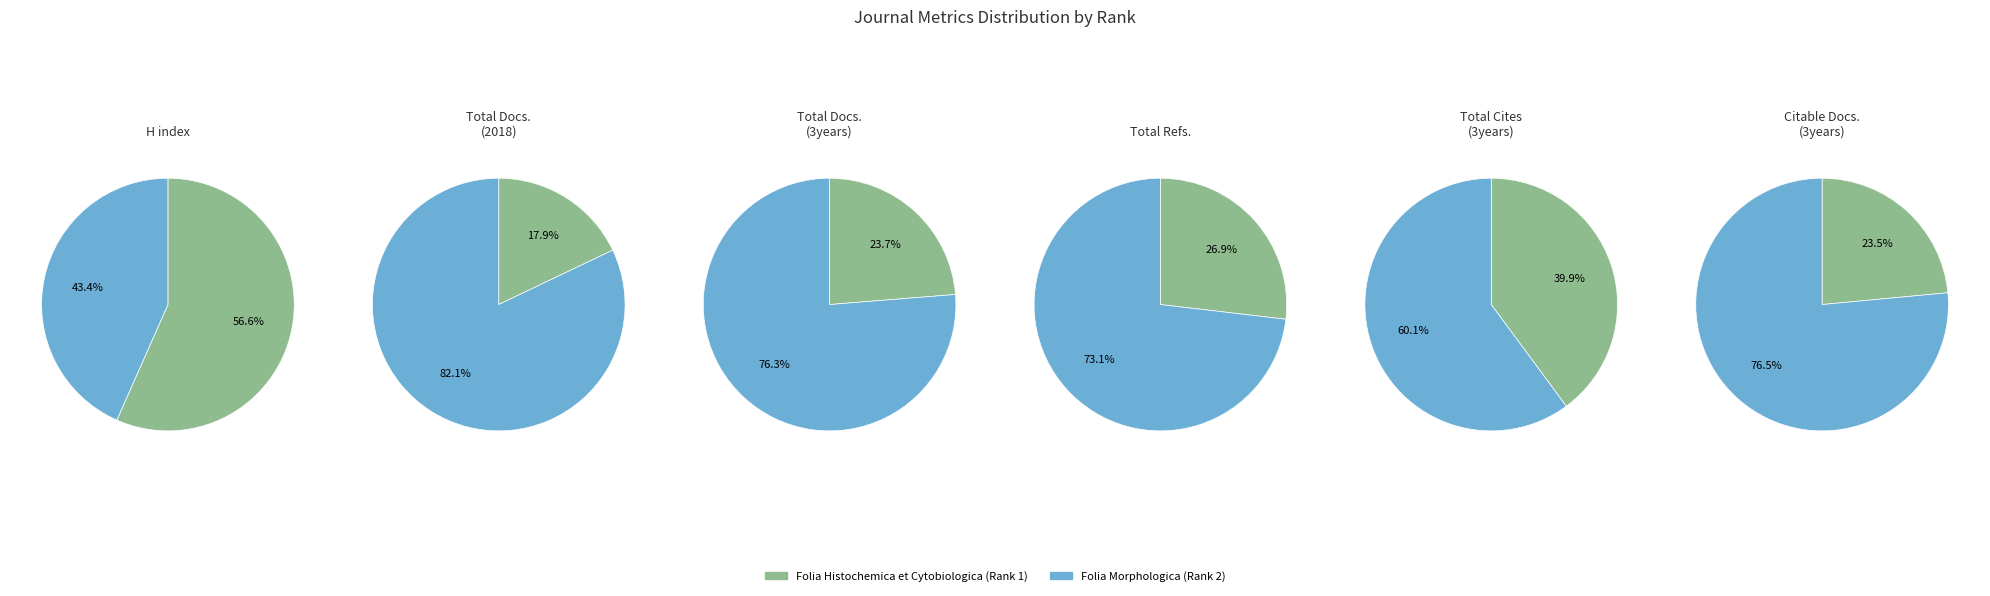

Which category accounts for the majority?

Folia Histochemica et Cytobiologica